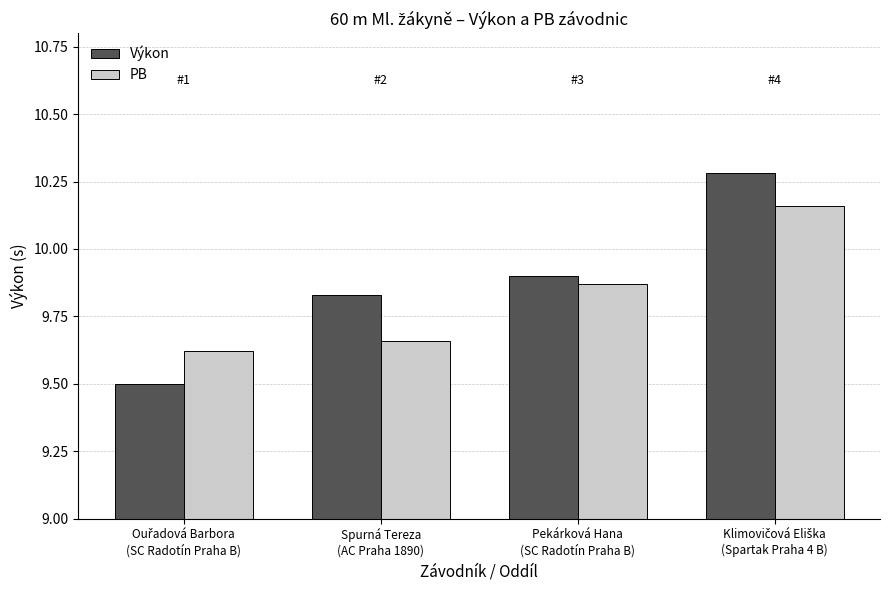

List the series in order of their peak value, highest first.

Výkon, PB